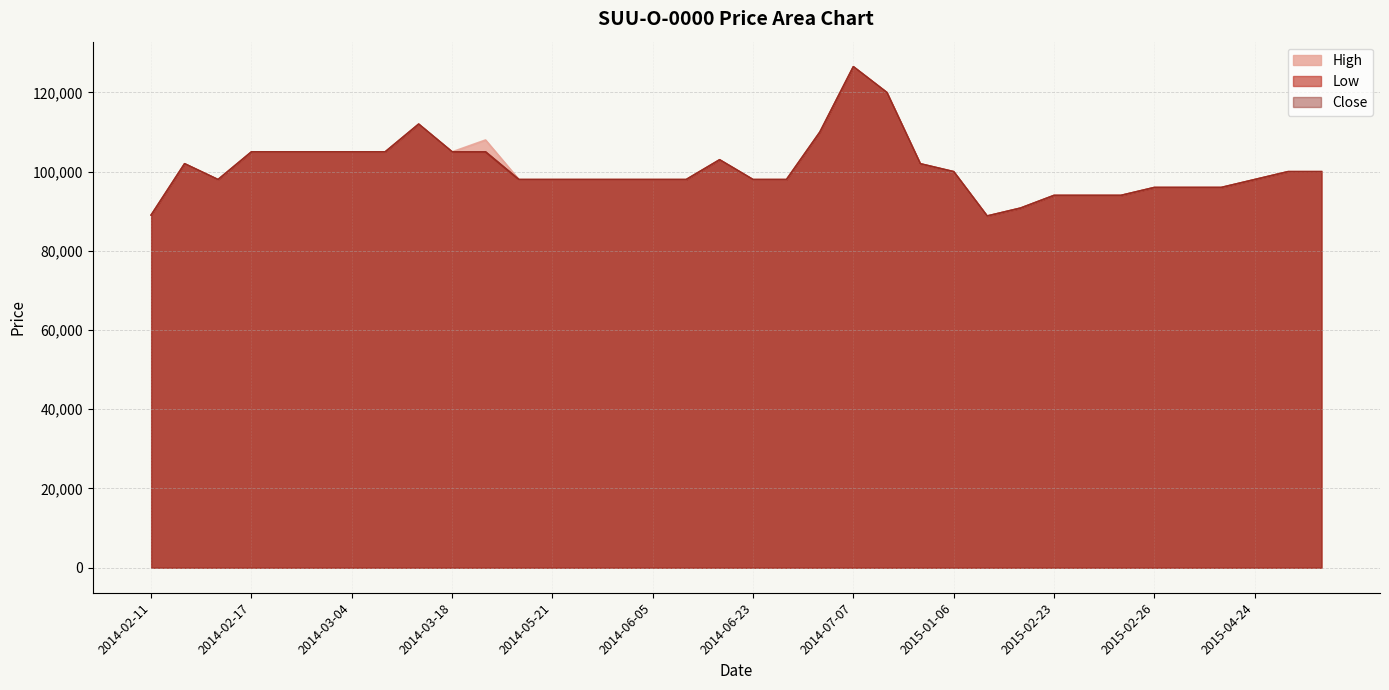

What is the sum of the High values at 2015-01-30 and 2014-02-20?

193800